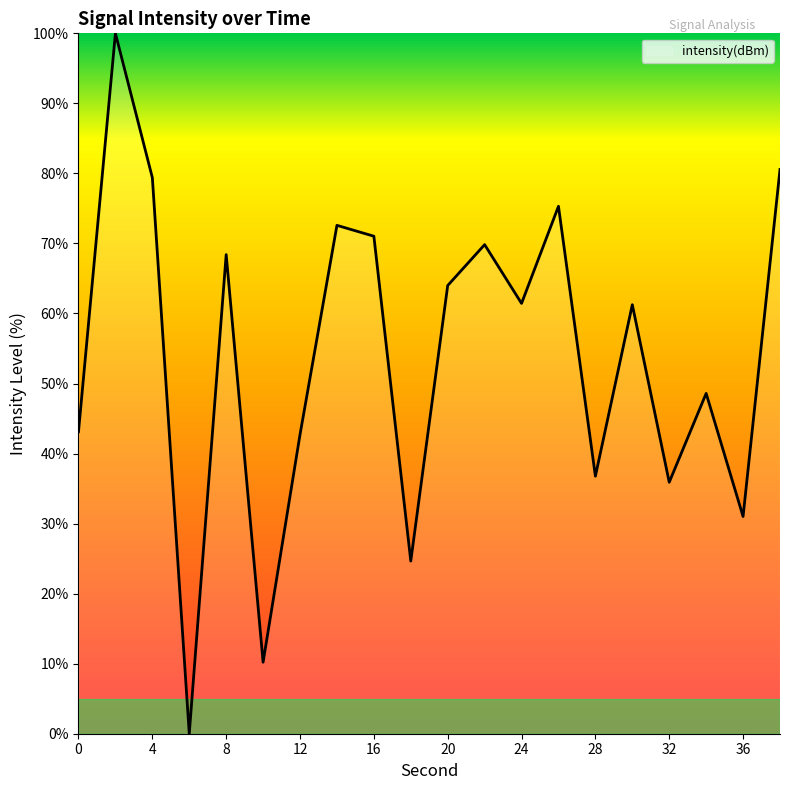

What is the difference between the maximum and minimum values?

100.0